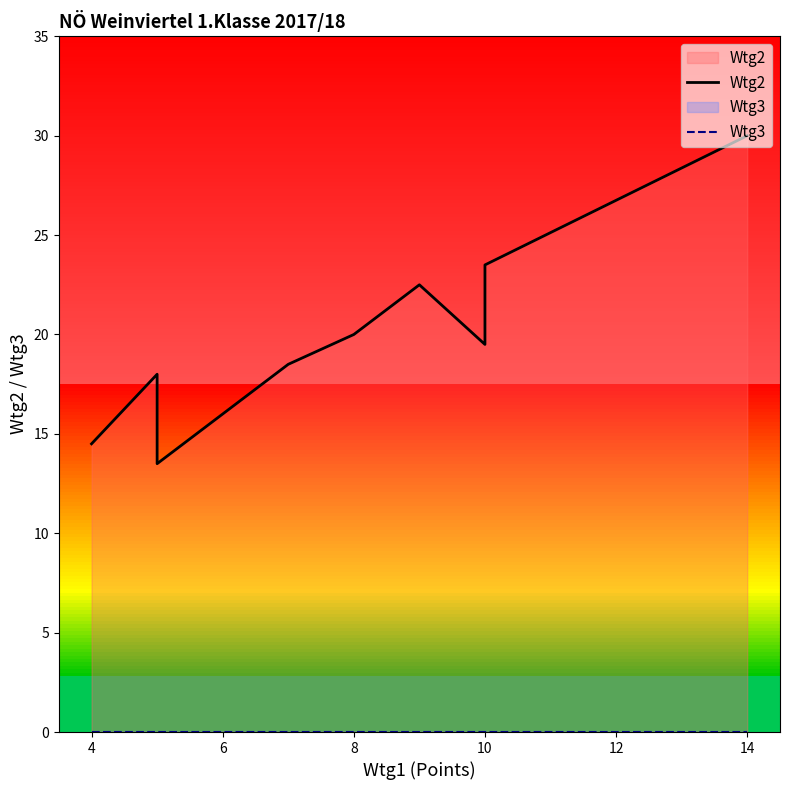

True or false: Wtg2 and Wtg3 intersect in this chart.

False